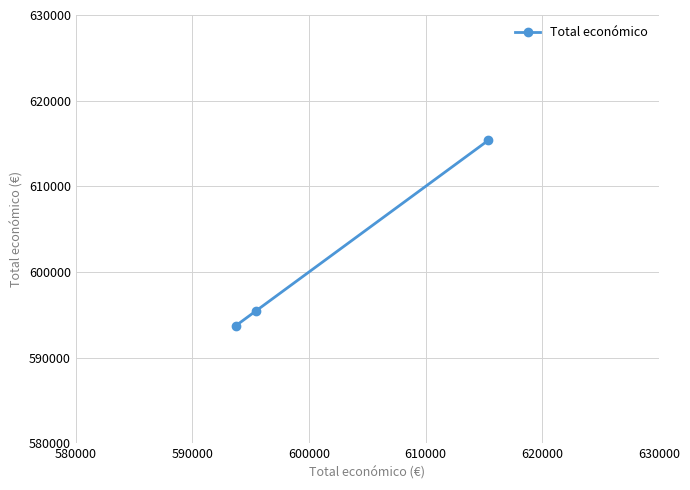

What is the value of the 3rd point from the left?

615375